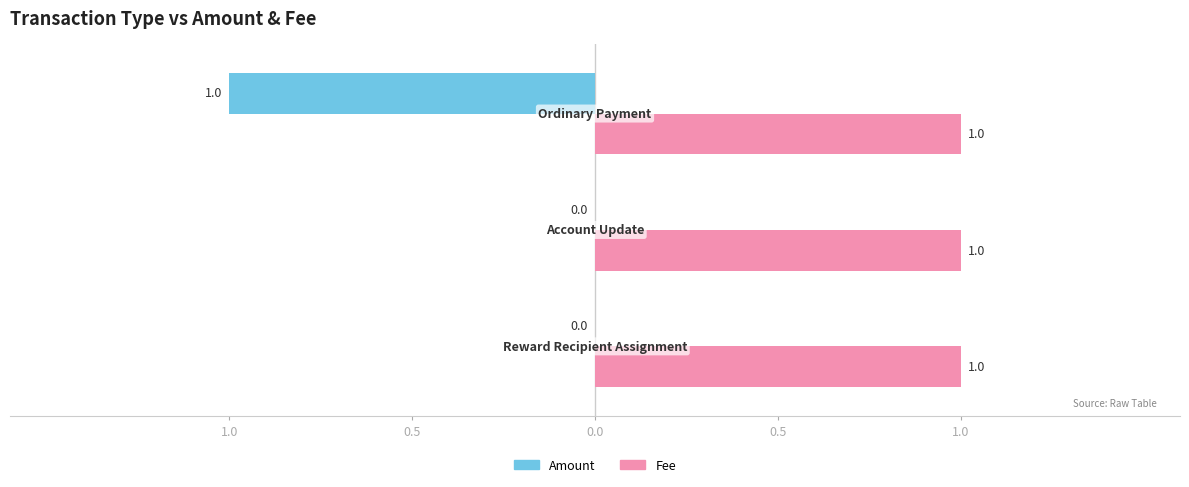

Rank the series by their maximum value, from highest to lowest.

Fee, Amount